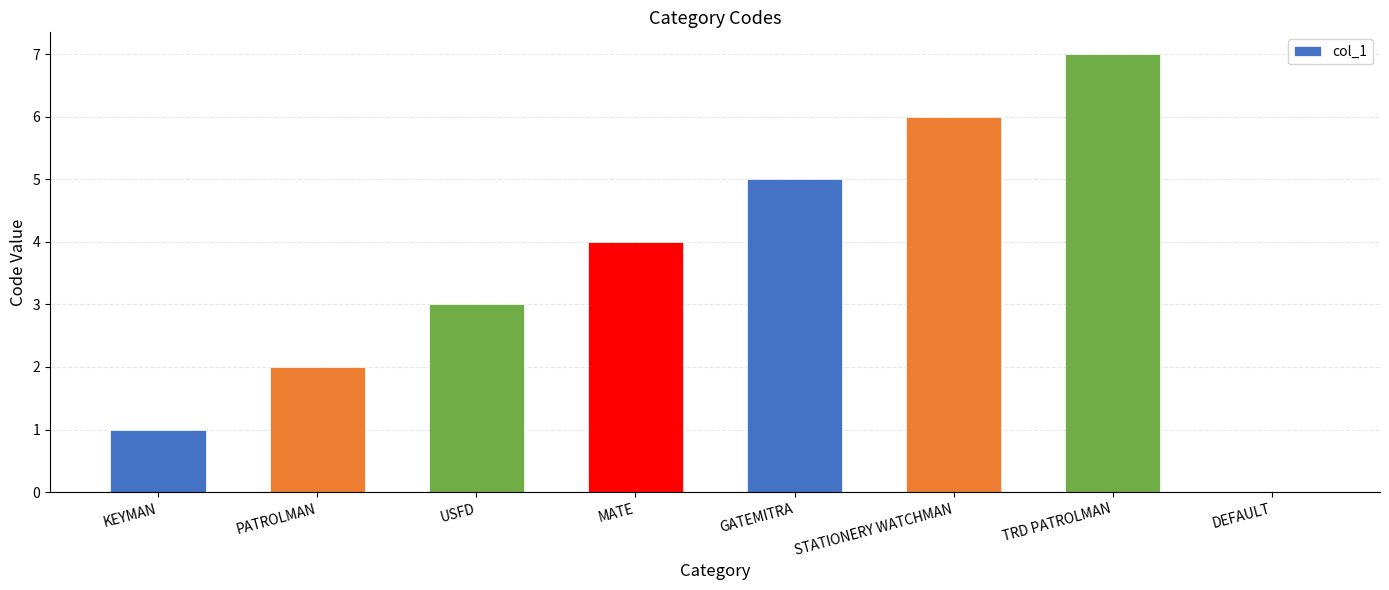

The value at GATEMITRA is 5. True or false?

True